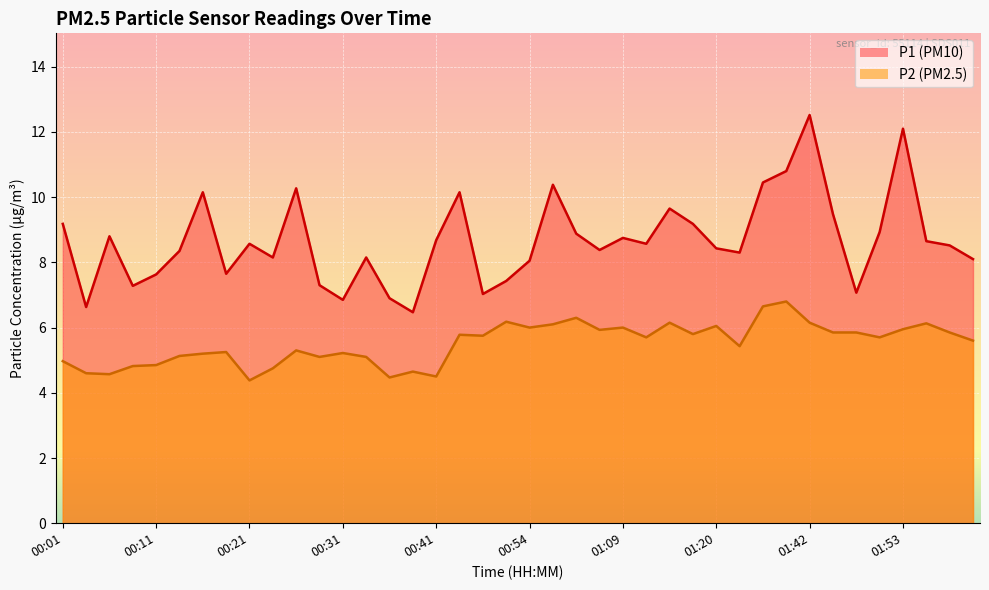

What are all the series names shown in the legend?

P1, P2